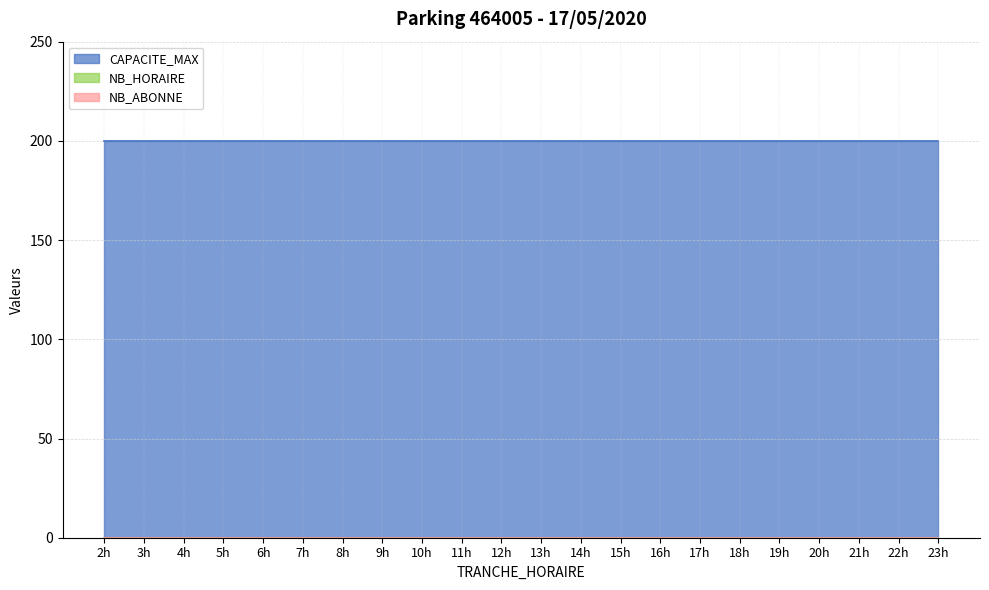

Which category has the lowest value in the CAPACITE_MAX series?

2